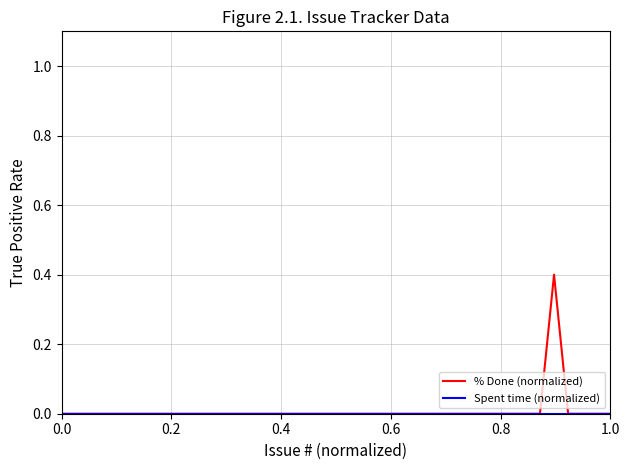

Which series has the widest spread of values?

% Done (normalized)